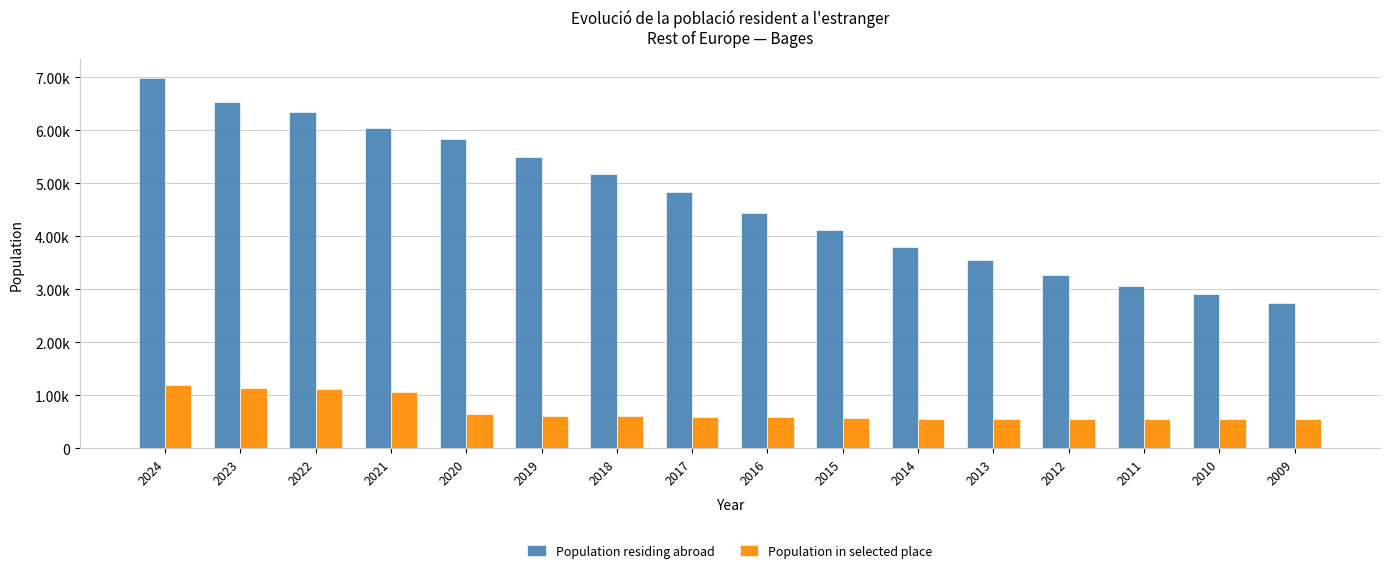

List the series in order of their peak value, lowest first.

Population in selected place, Population residing abroad